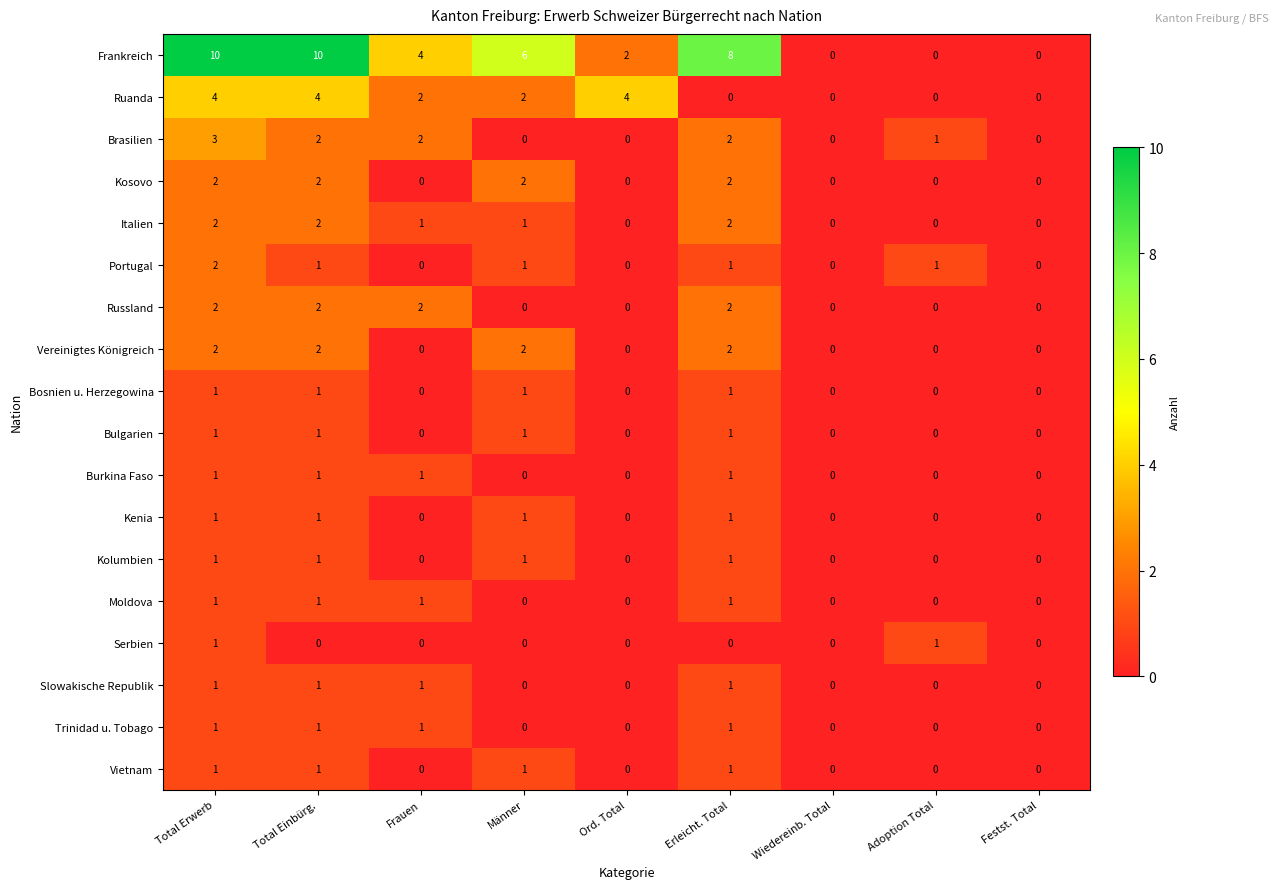

Which series has the largest total across all categories?

Frankreich